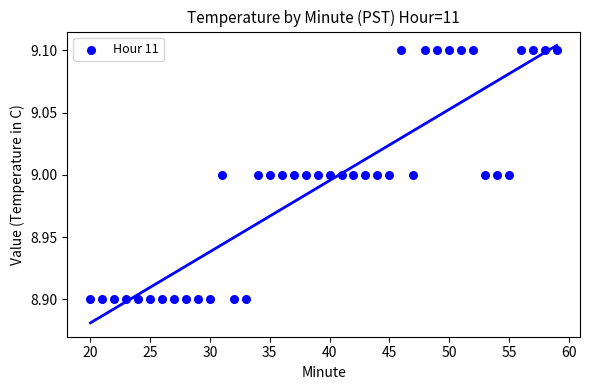

What is the range of X values (max minus min)?

39.0